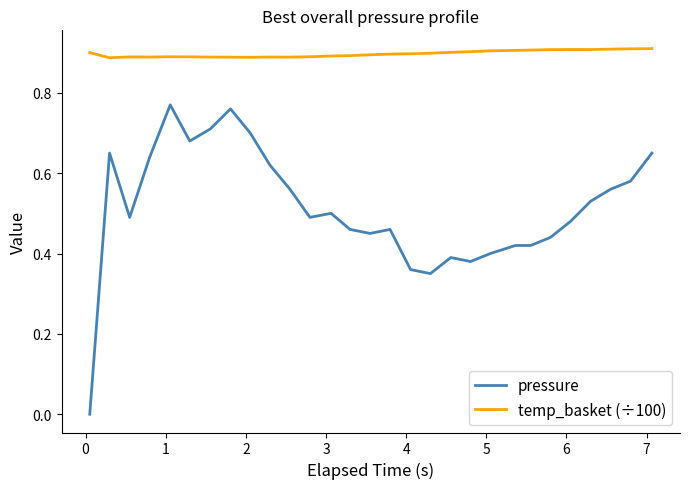

Rank the series by their maximum value, from highest to lowest.

temp_basket (÷100), pressure